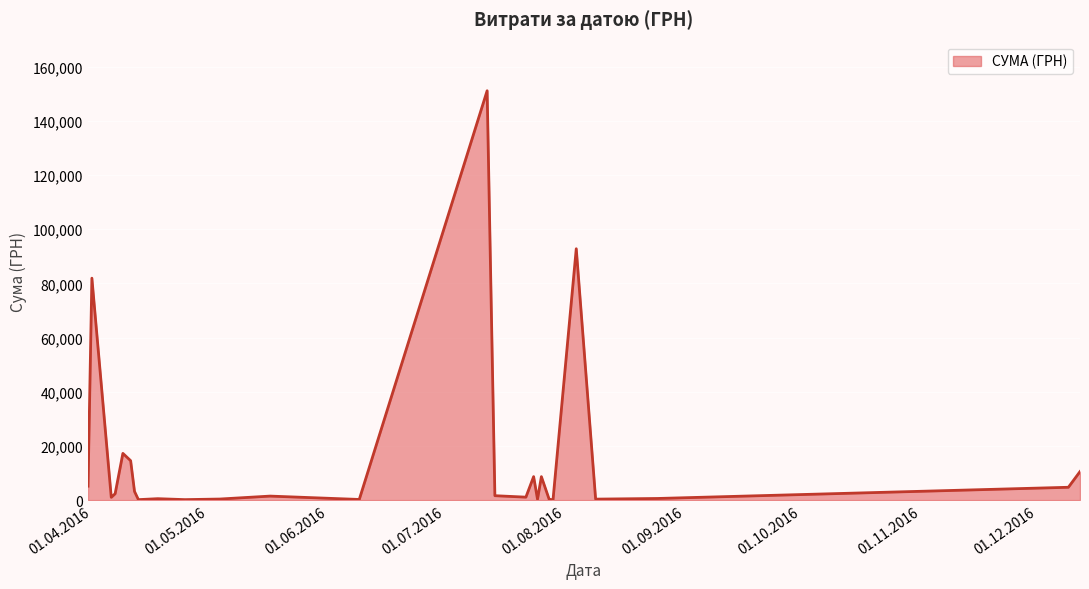

What is the greatest value displayed?

151115.9